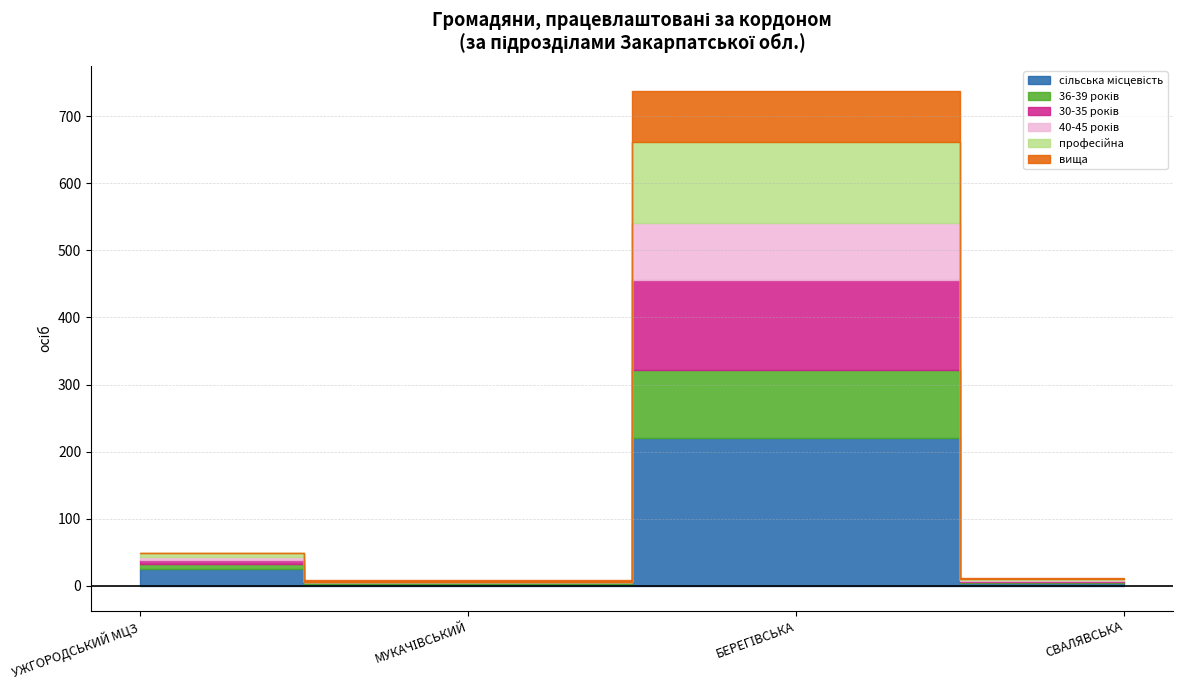

Is it true that вища equals 45 at БЕРЕГІВСЬКА?

False